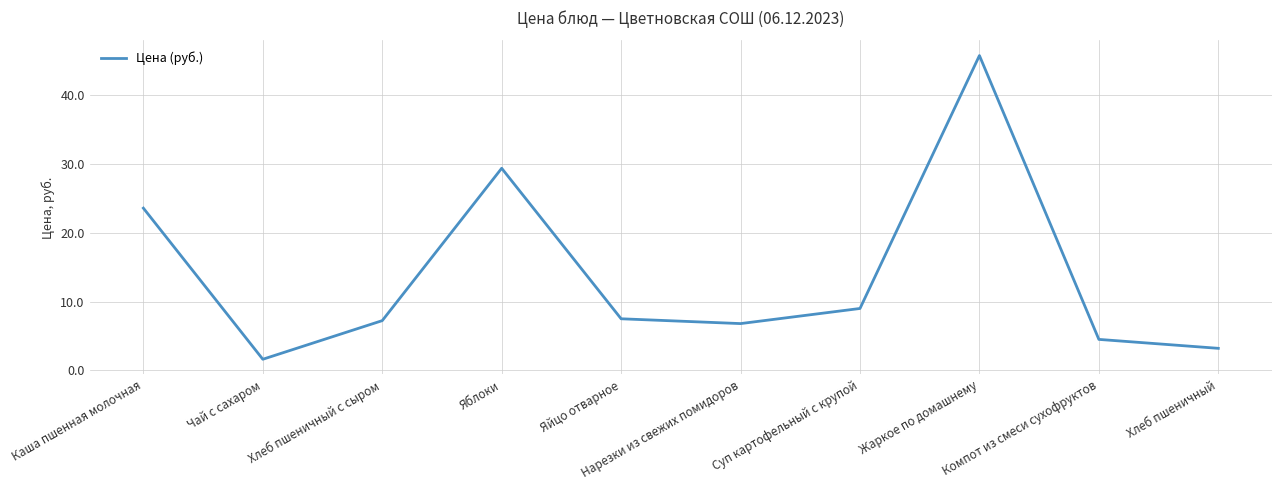

True or false: the data shows 4.5 at Компот из смеси сухофруктов.

True